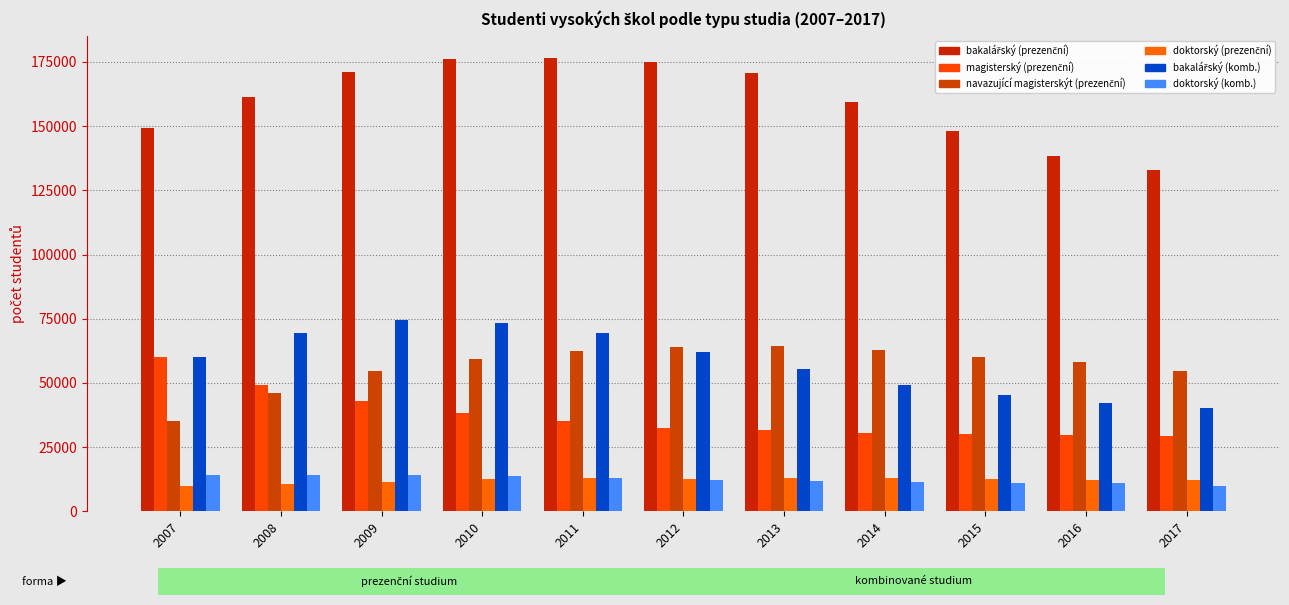

How many bars are there in total?

66